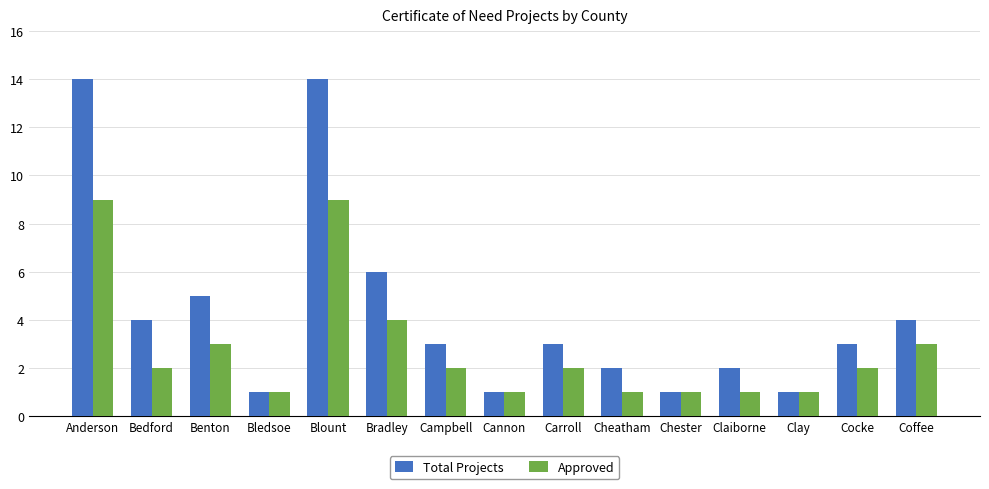

What is the maximum value for Approved?

9